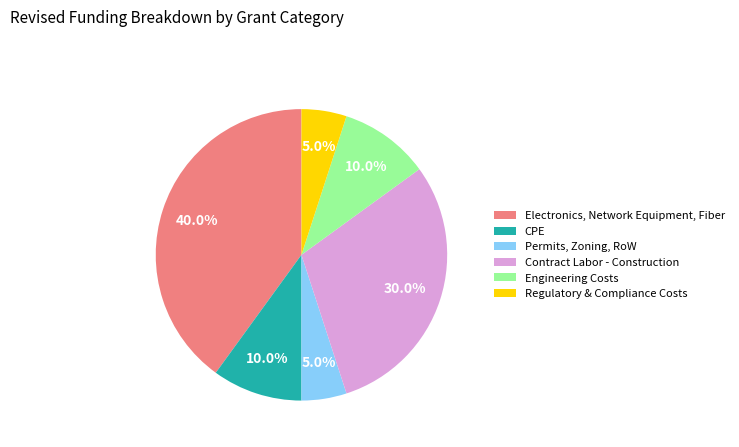

Count the number of slices in the pie.

6